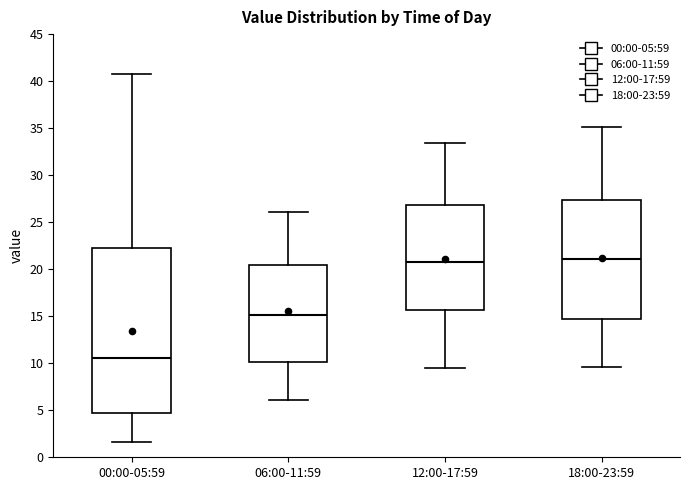

Reading left to right, read every box against the y-axis: the position of its median line, the range the box covers, and the ends of its whiskers. The values are not printed on the chart, so give them approximately, as read against the axis.

00:00-05:59: median 10.5, box 4.5 to 22.5, whiskers 1.5 to 41.0
06:00-11:59: median 15.0, box 10.0 to 20.5, whiskers 6.0 to 26.0
12:00-17:59: median 21.0, box 15.5 to 27.0, whiskers 9.5 to 33.5
18:00-23:59: median 21.0, box 14.5 to 27.5, whiskers 9.5 to 35.0